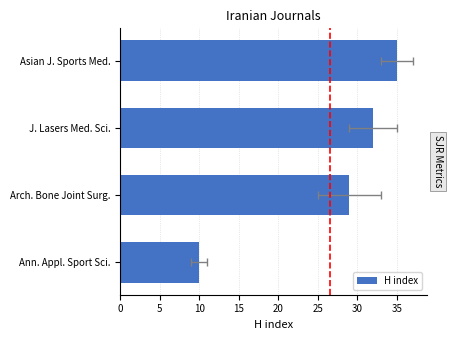

Does the chart contain any negative values?

No